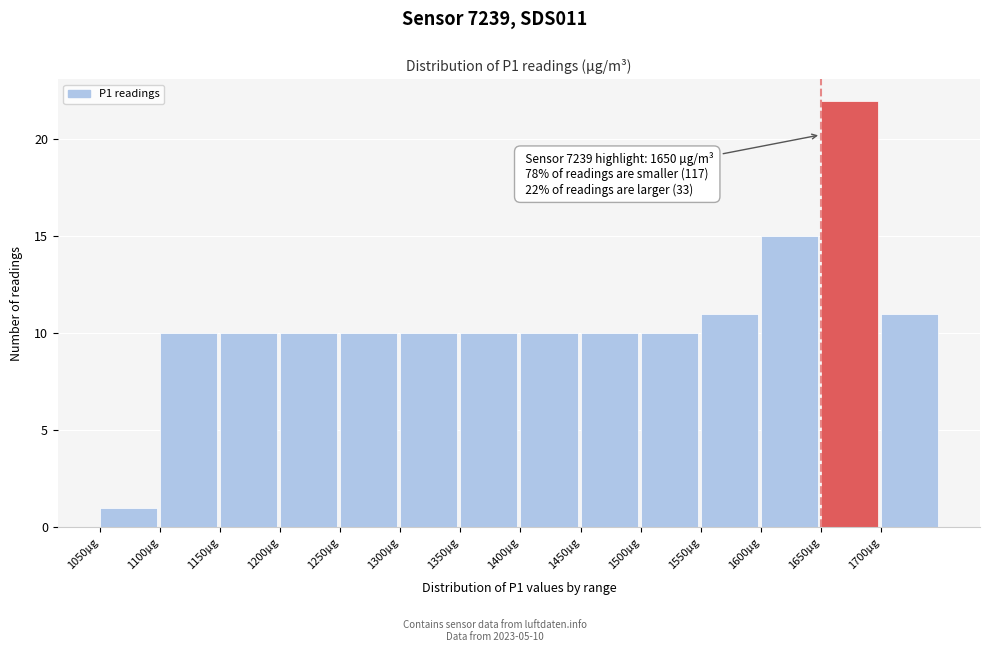

Which range on the x-axis has the tallest bar?

1650 to 1700